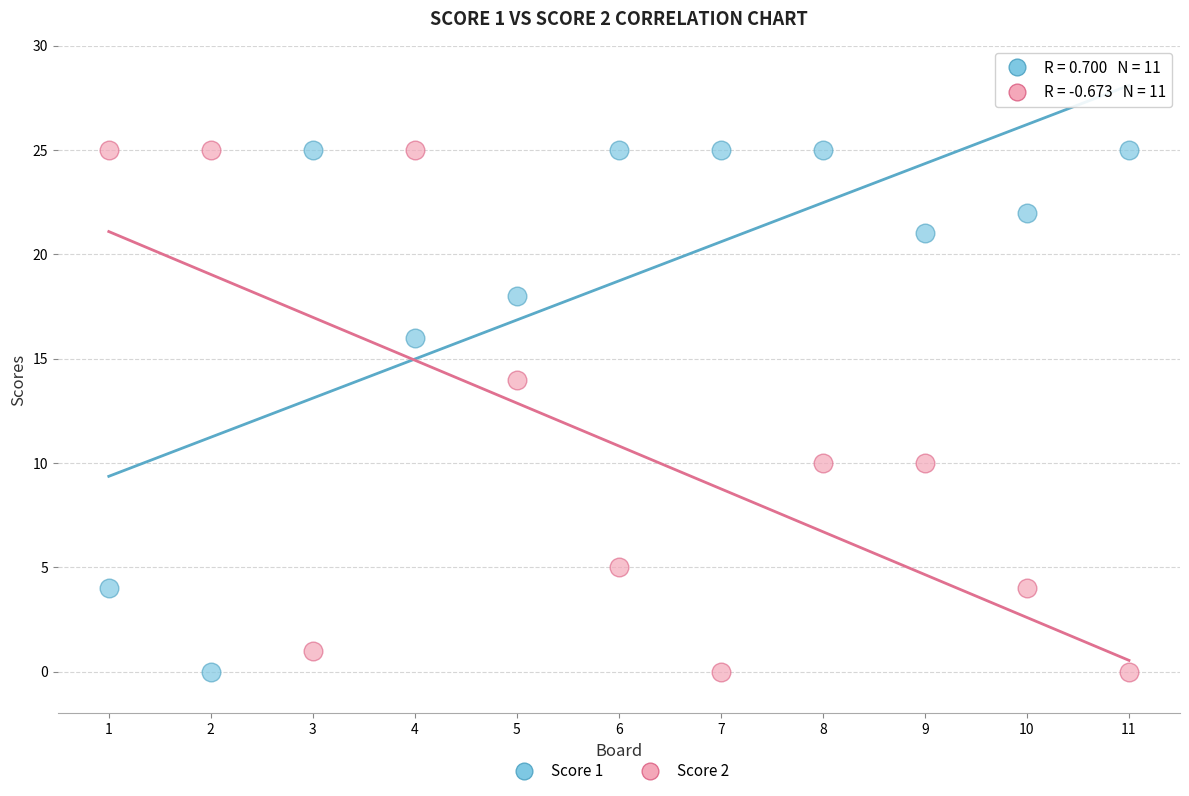

Across all data points, what is the range of X values (max minus min)?

10